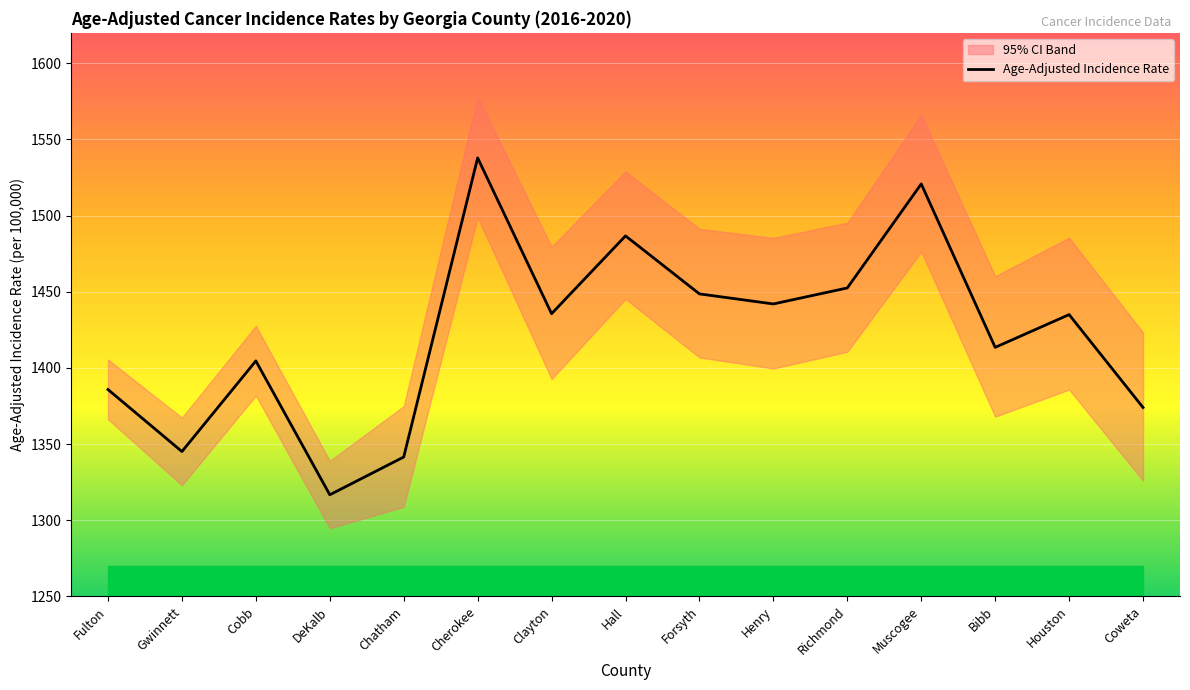

Where is the first local minimum?

Gwinnett